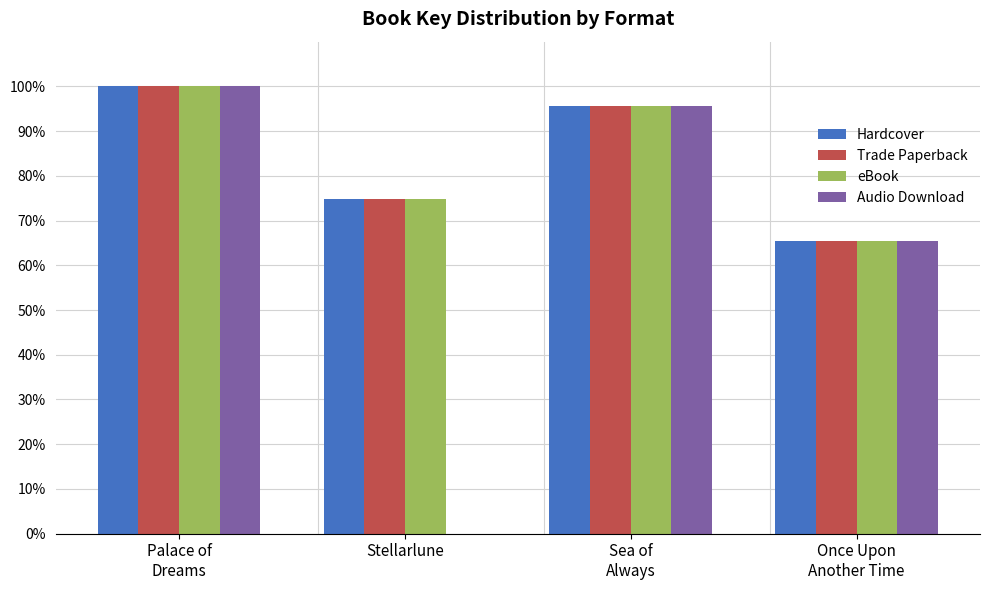

Reading left to right, transcribe all the data shown in this chart.

Hardcover: Palace of
Dreams=100.0	Stellarlune=74.8	Sea of
Always=95.7	Once Upon
Another Time=65.5
Trade Paperback: Palace of
Dreams=100.0	Stellarlune=74.8	Sea of
Always=95.7	Once Upon
Another Time=65.5
eBook: Palace of
Dreams=100.0	Stellarlune=74.8	Sea of
Always=95.7	Once Upon
Another Time=65.5
Audio Download: Palace of
Dreams=100.0	Stellarlune=0.0	Sea of
Always=95.7	Once Upon
Another Time=65.5